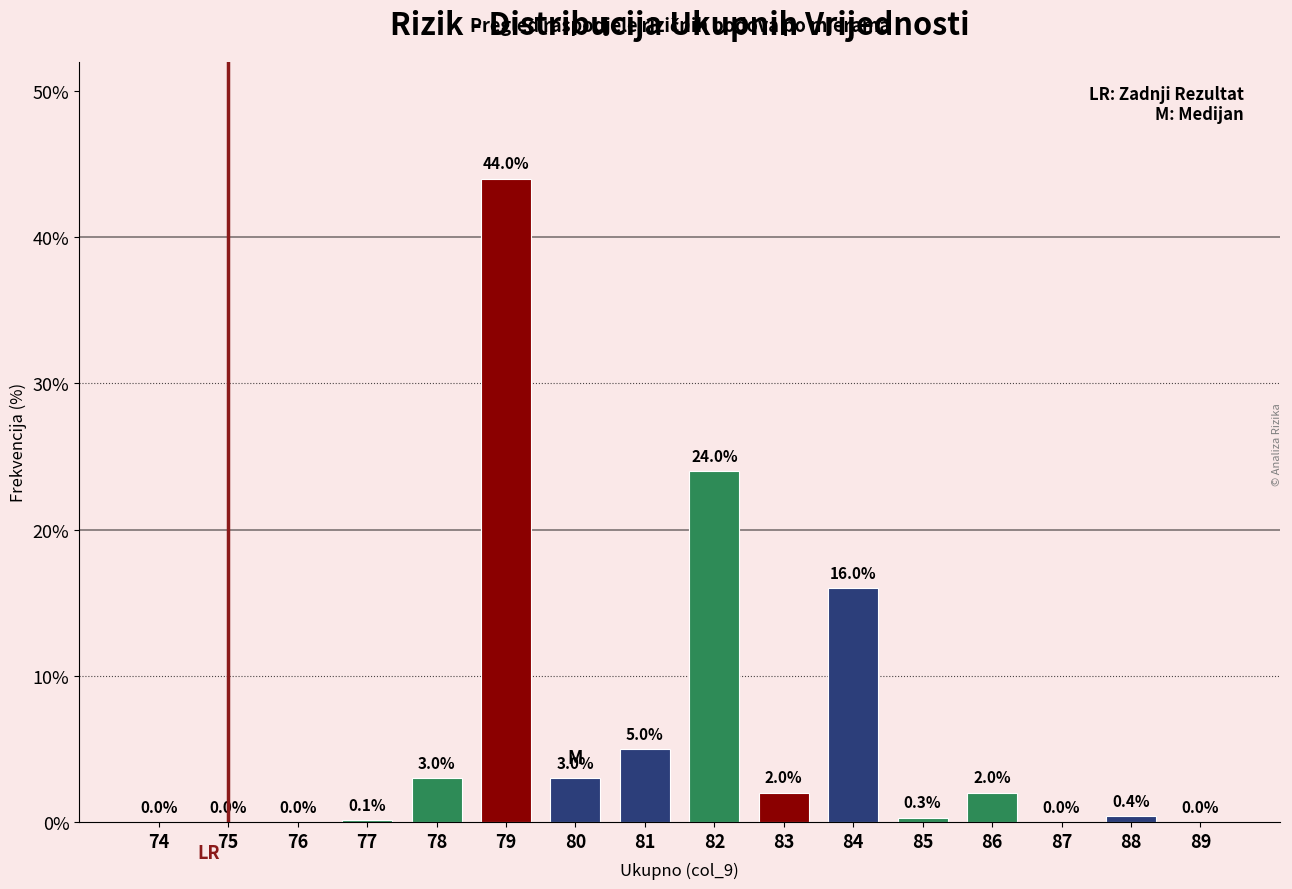

Reading right to left, transcribe all the data shown in this chart.

89=0.0	88=0.4	87=0.0	86=2.0	85=0.3	84=16.0	83=2.0	82=24.0	81=5.0	80=3.0	79=44.0	78=3.0	77=0.1	76=0.0	75=0.0	74=0.0